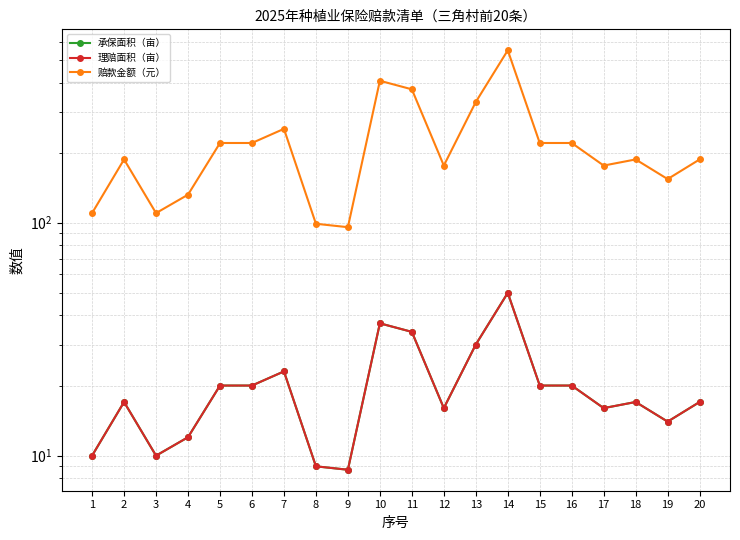

At how many categories does at least one series exceed 315?

4